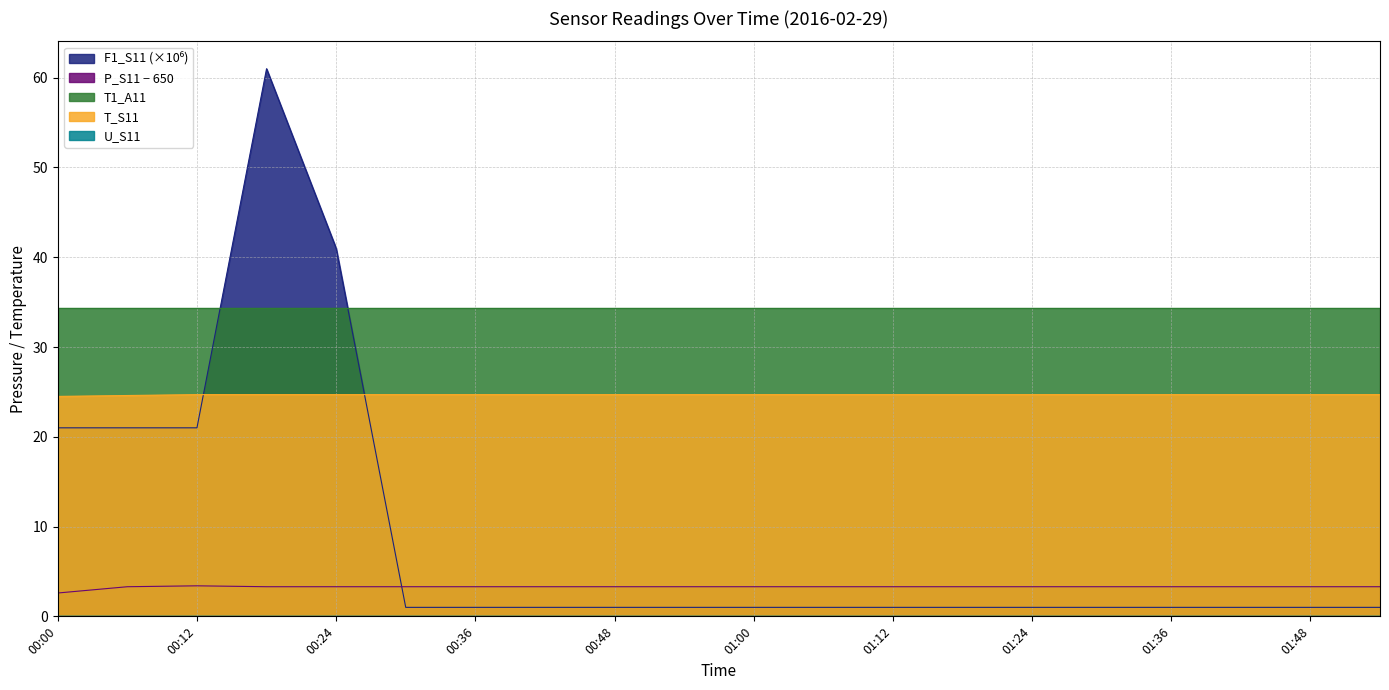

What is the minimum value shown in the chart?

0.0